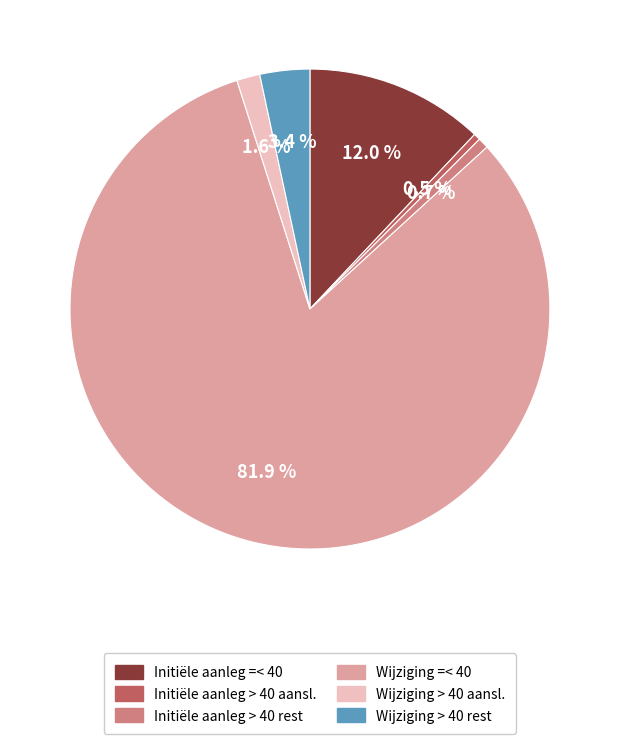

Count the number of slices in the pie.

6